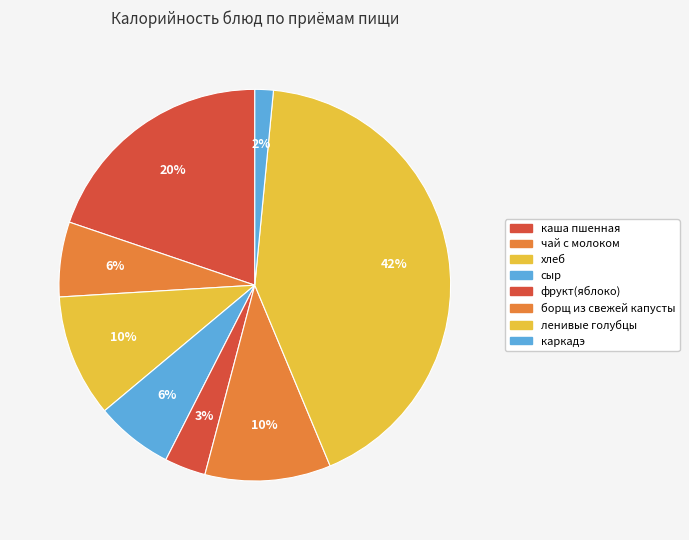

Between борщ из свежей капусты and хлеб, which is larger?

борщ из свежей капусты